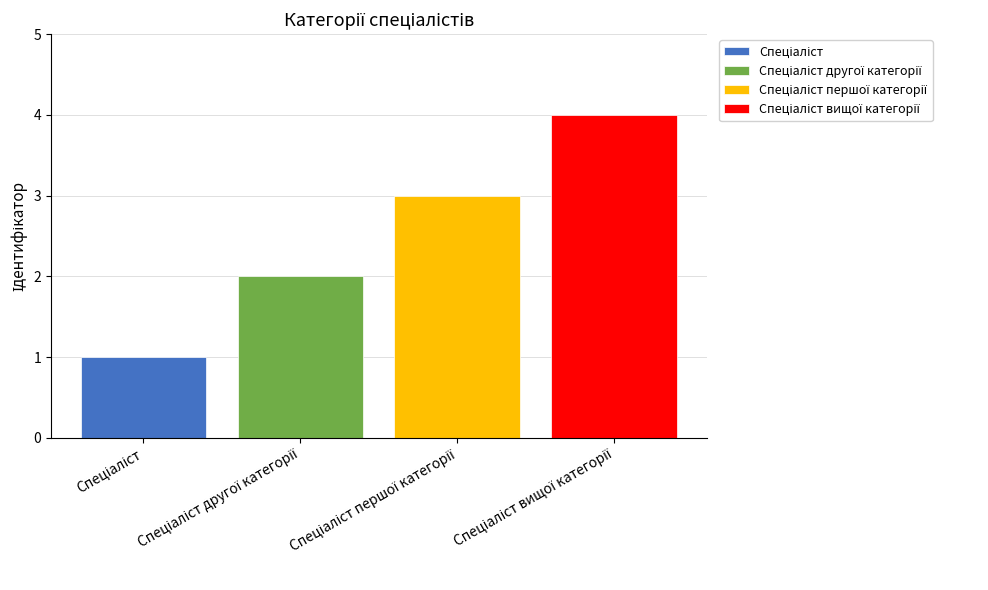

What is the maximum value shown in the chart?

4